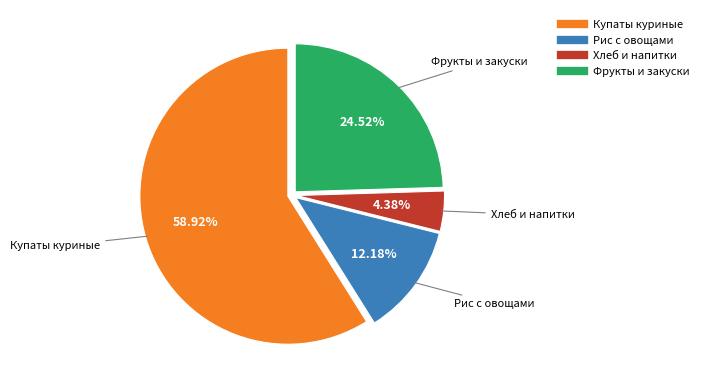

How many segments does this pie chart have?

4